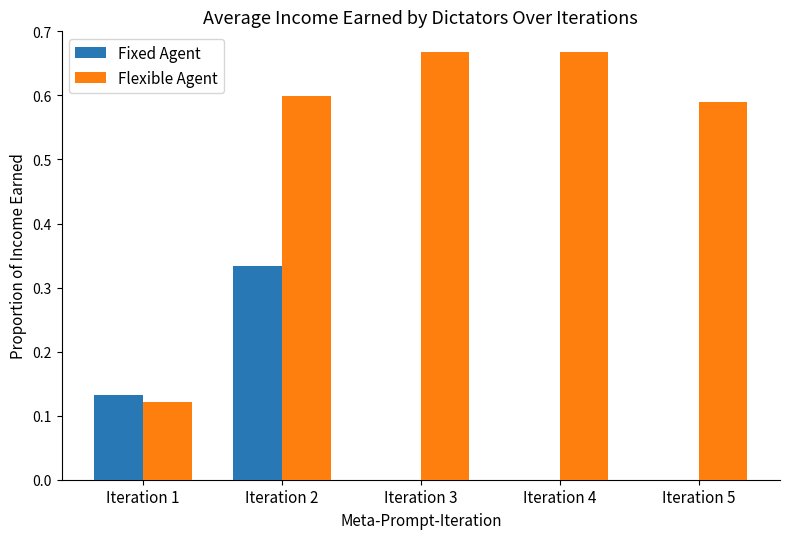

Which category has the highest value in the Fixed Agent series?

Iteration 2